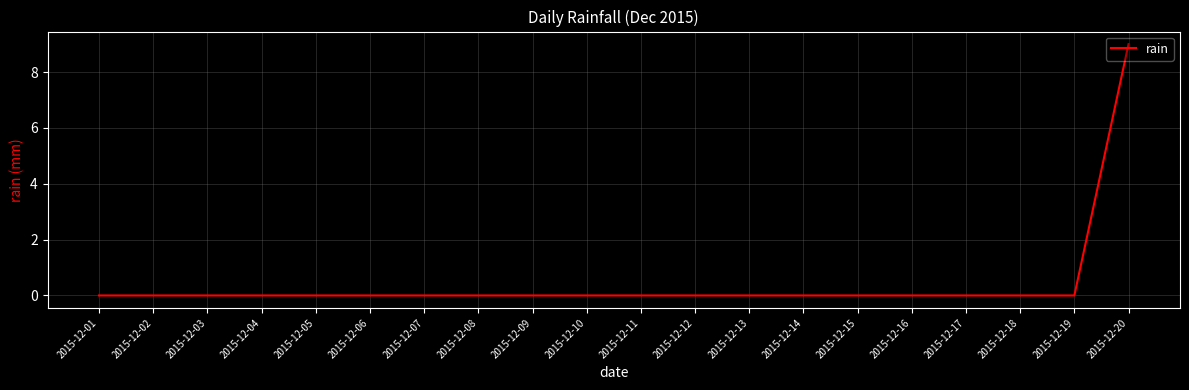

Count the number of categories in the chart.

20